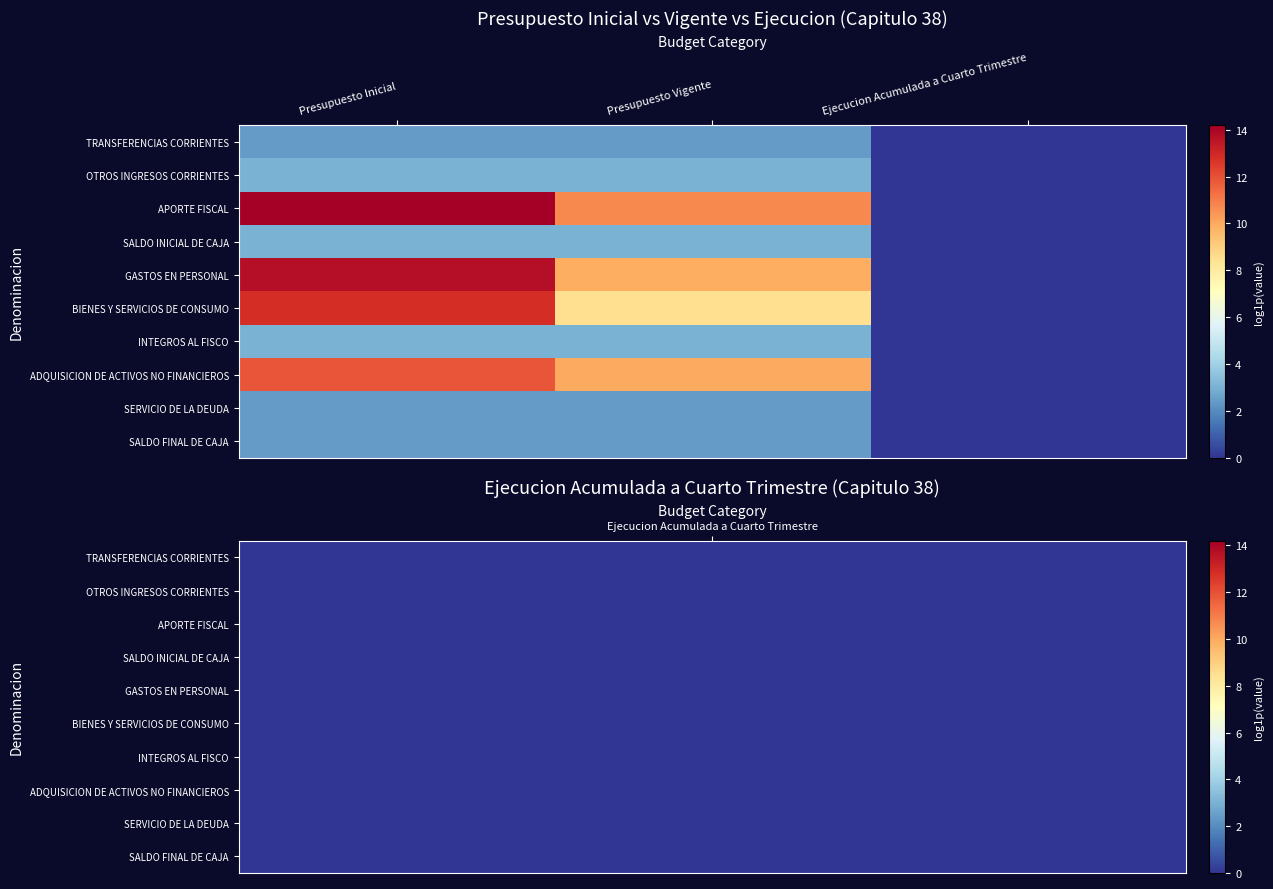

At which category is the sum across all series the highest?

Presupuesto Inicial